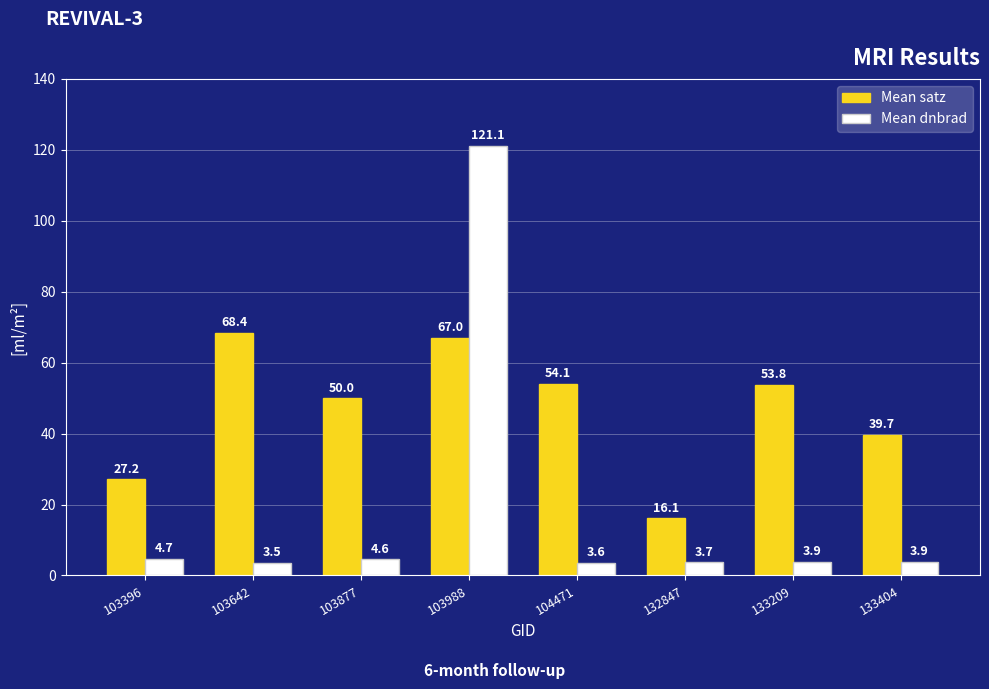

Which category has the lowest value across all series?

103642